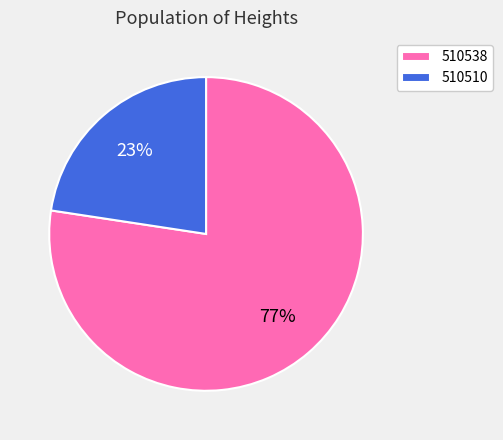

Between 510510 and 510538, which is larger?

510538